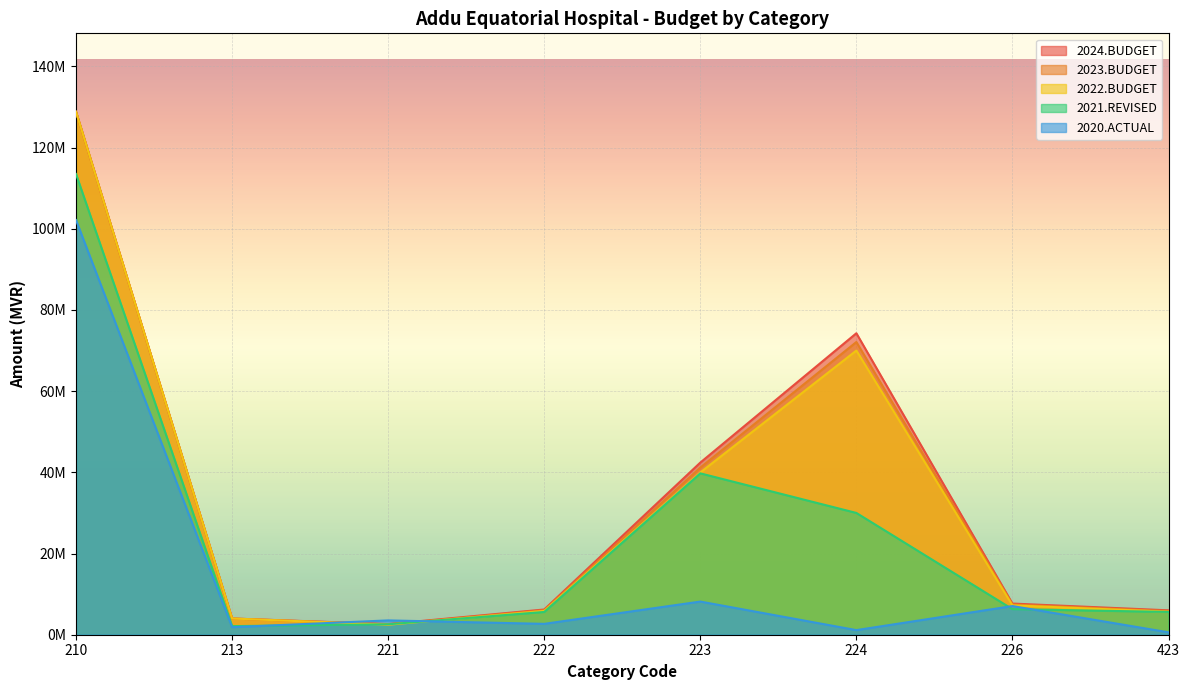

What is the sum of all 2021.REVISED values?

205448495